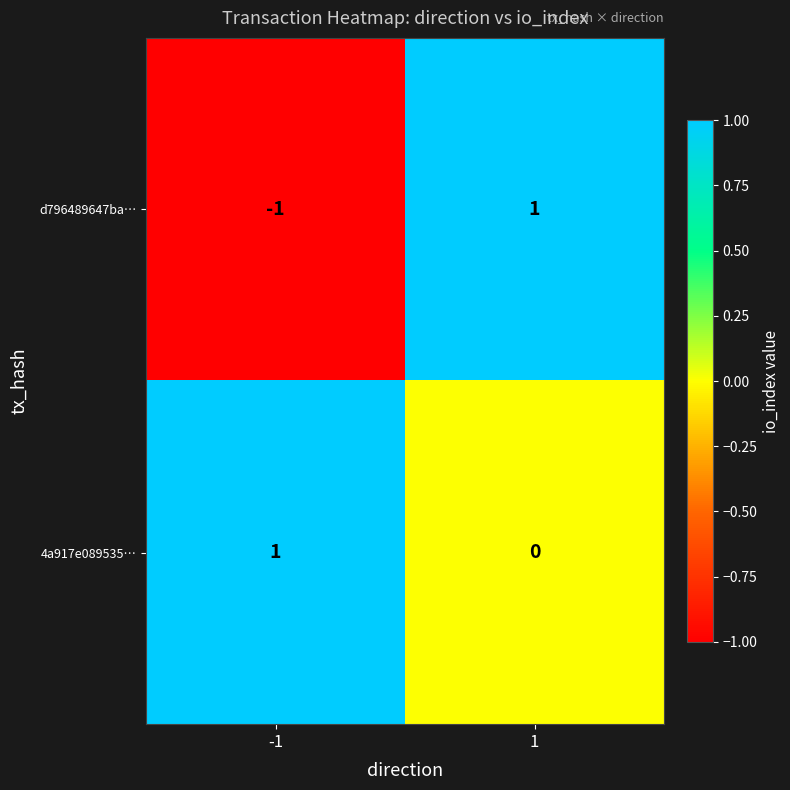

How many distinct data groups are displayed?

2